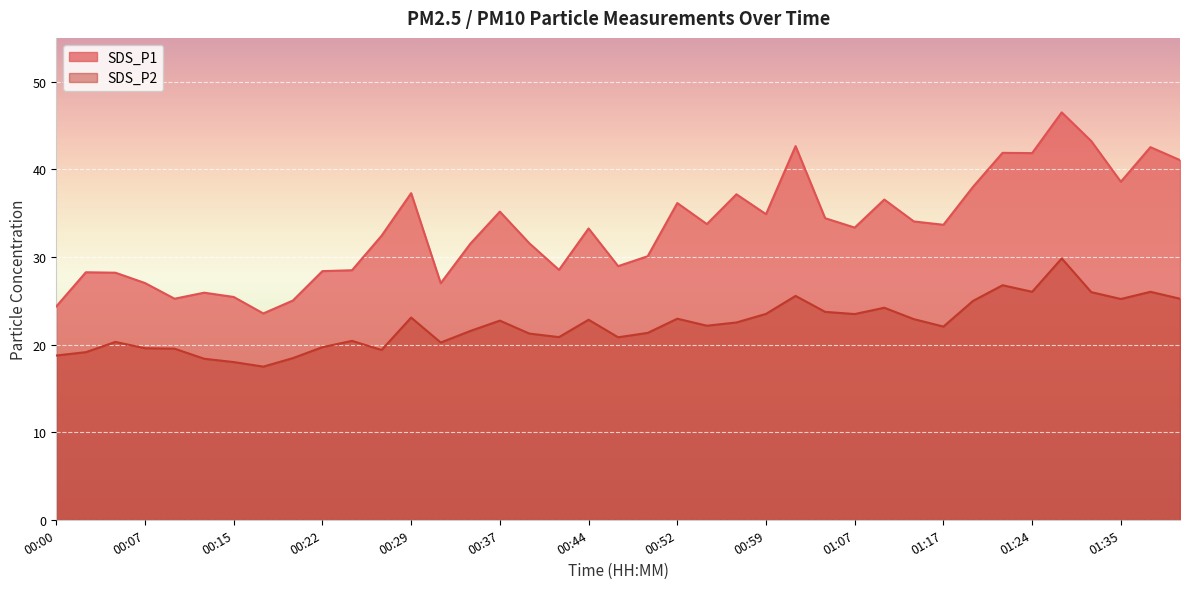

Is it true that SDS_P2 equals 19.7 at 00:22?

True